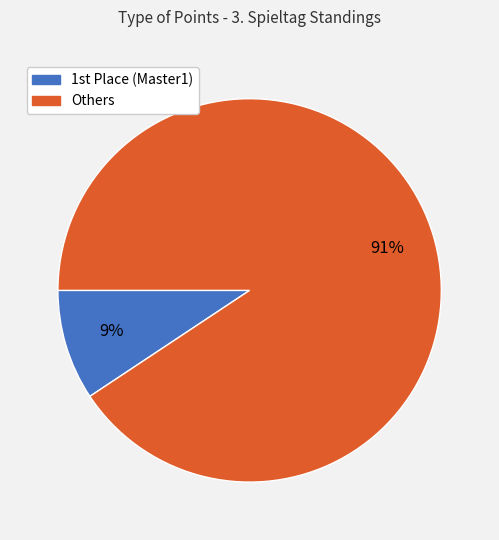

Does any single category account for the majority?

Yes